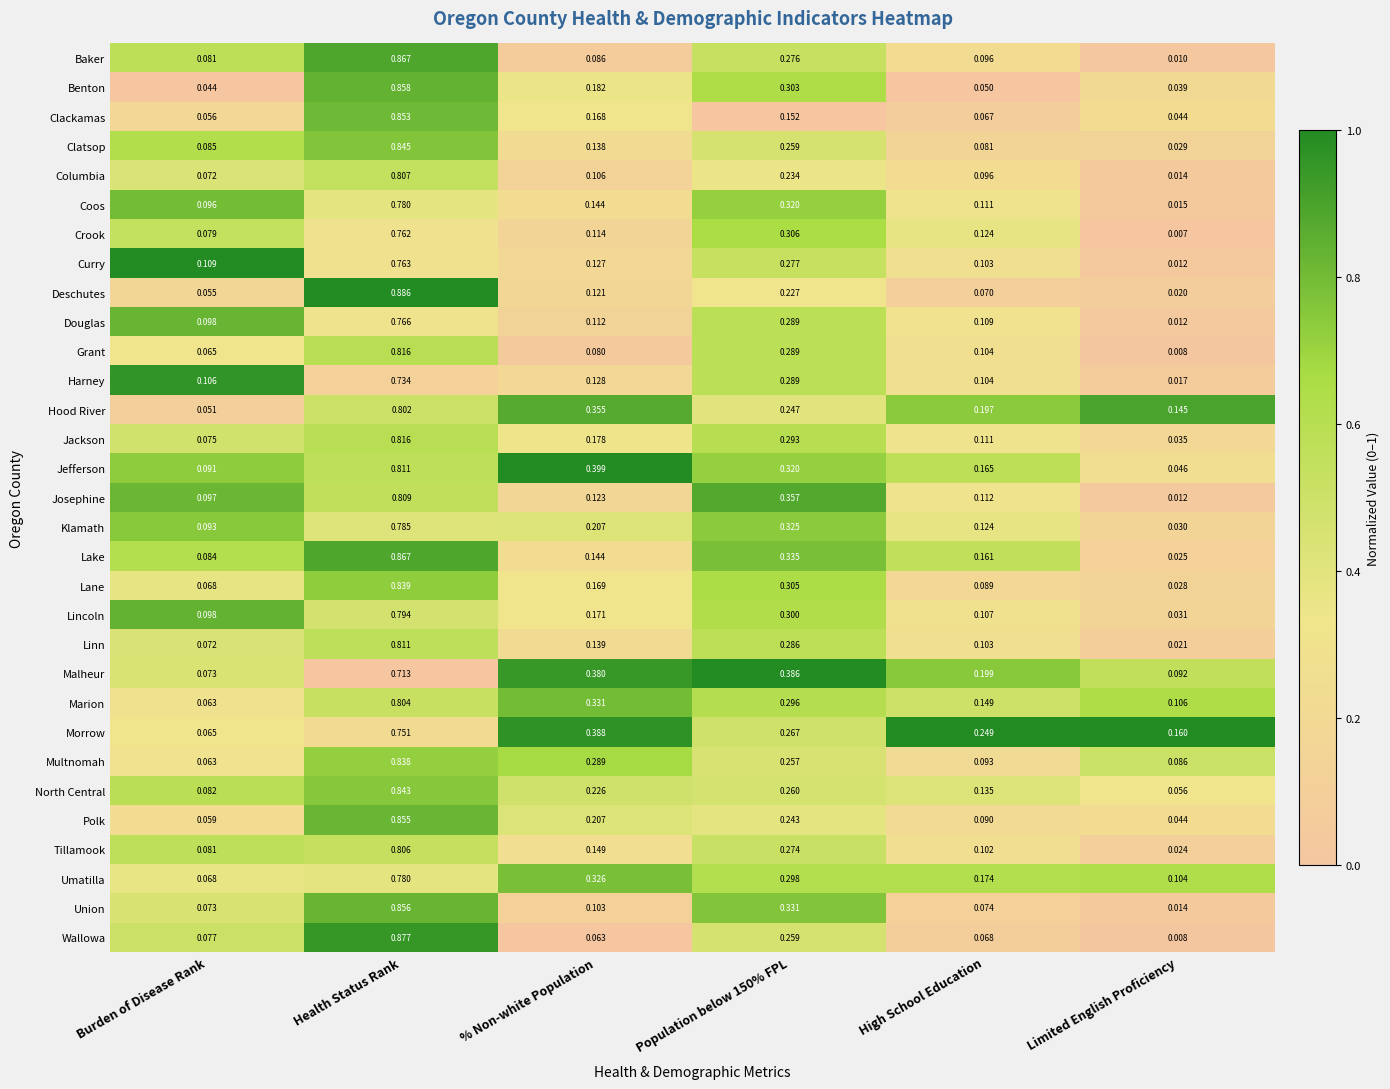

Which series changed the most between Health Status Rank and High School Education?

Deschutes